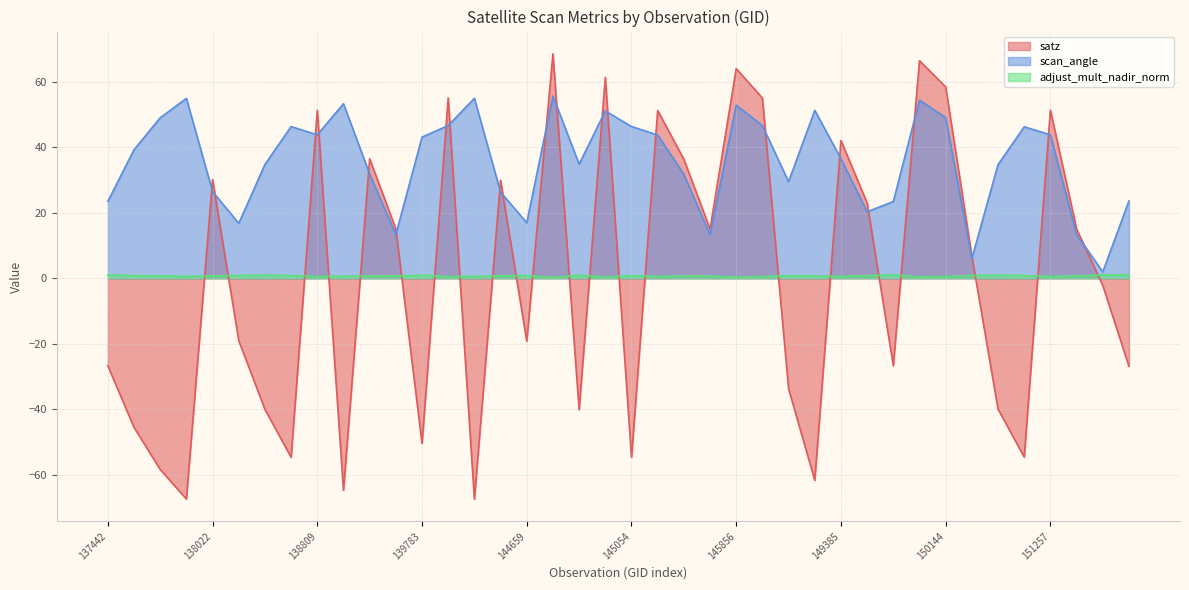

Which series has the largest total across all categories?

scan_angle